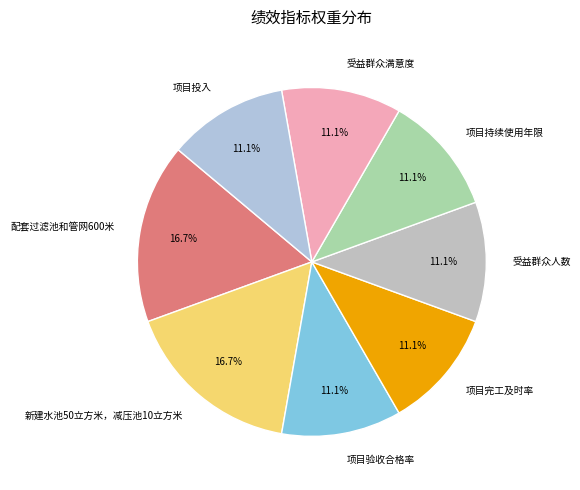

To the nearest percent, what percentage of the pie is 新建水池50立方米，减压池10立方米?

17%